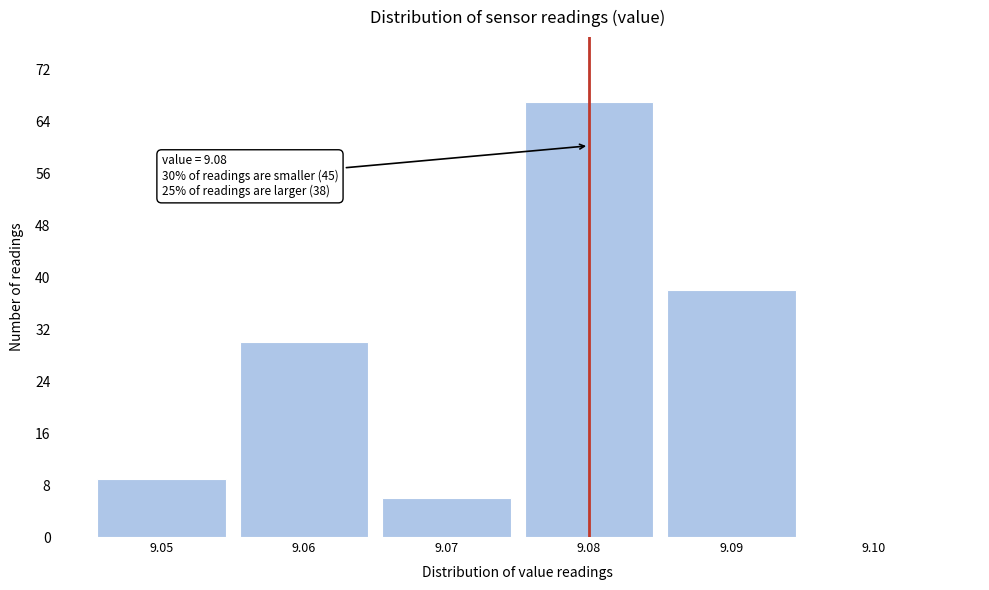

Which range on the x-axis has the tallest bar?

9.075 to 9.085